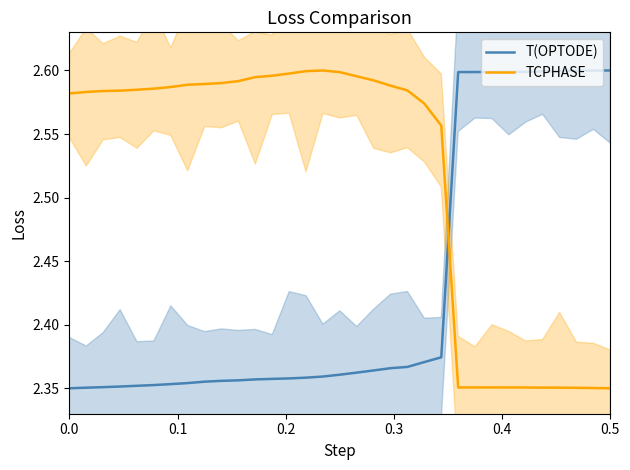

How many lines are shown in the chart?

2